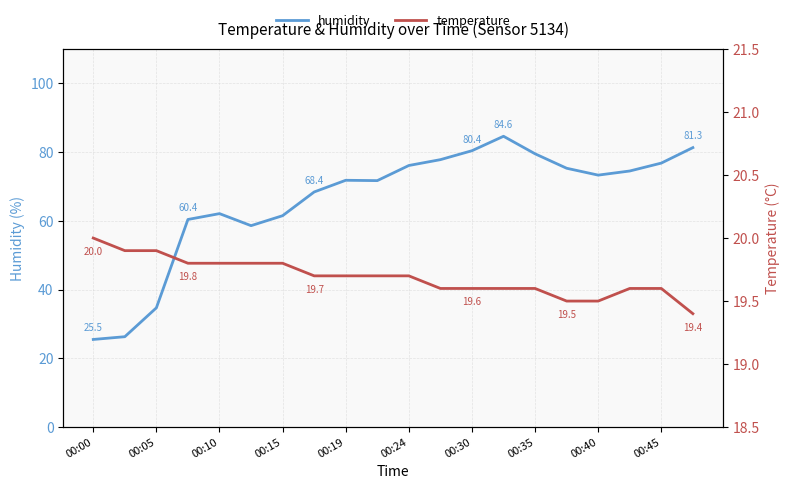

How many data points does each series have?

20